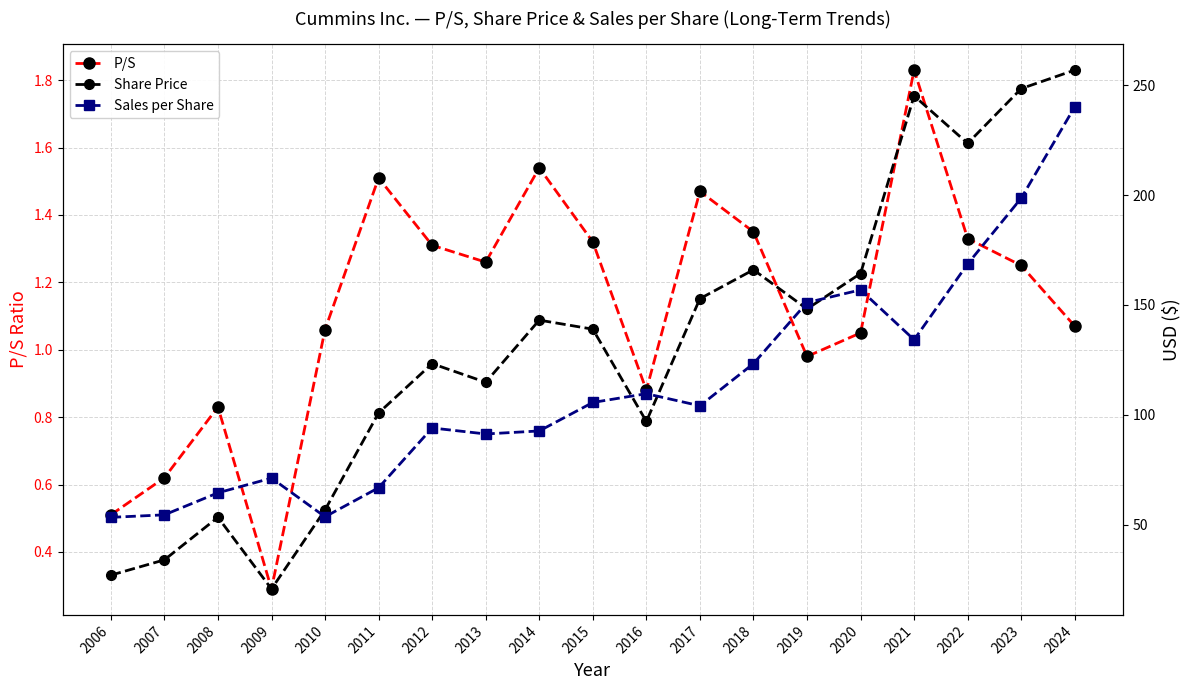

Where is the first local minimum for Share Price?

2009